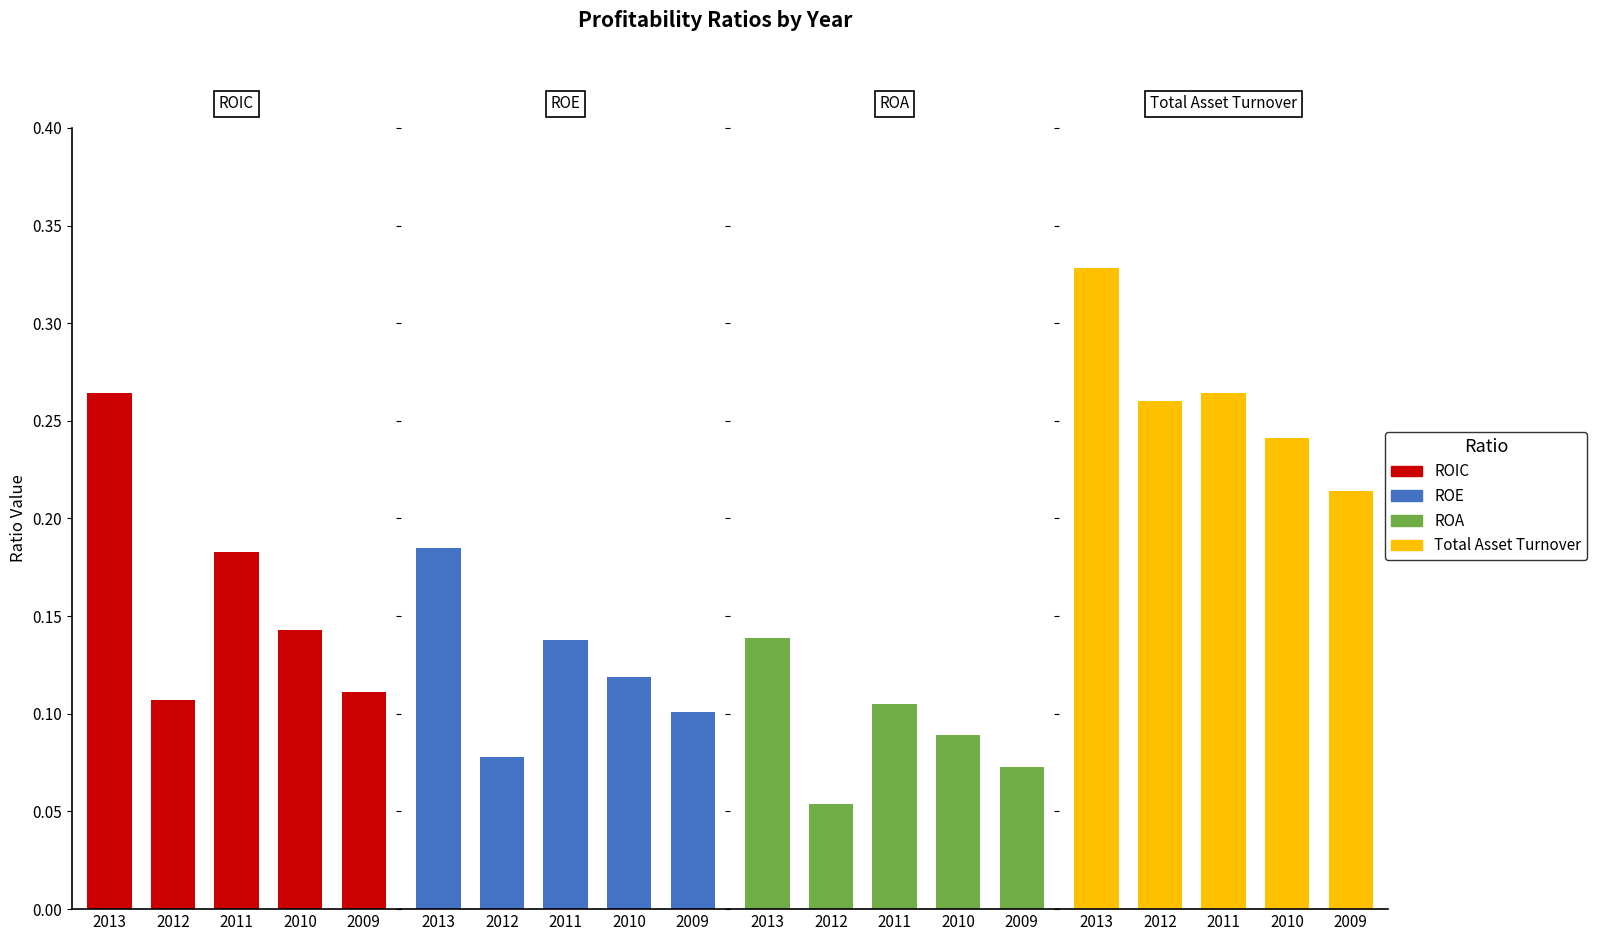

True or false: ROIC has a value of 0.1 at 2010.

True